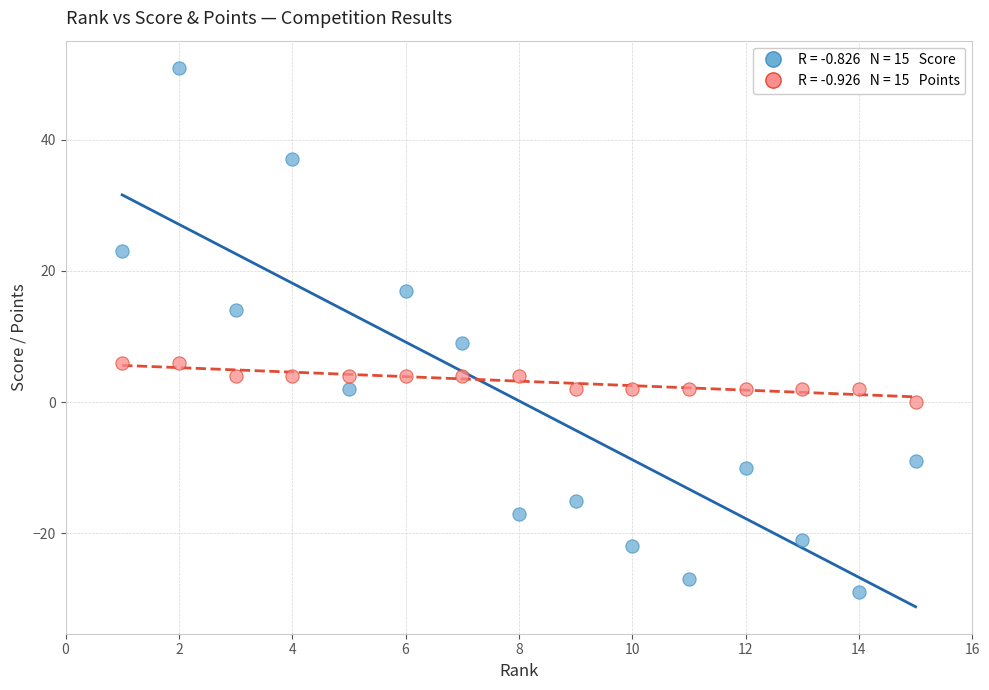

Across all data points, what is the range of X values (max minus min)?

14